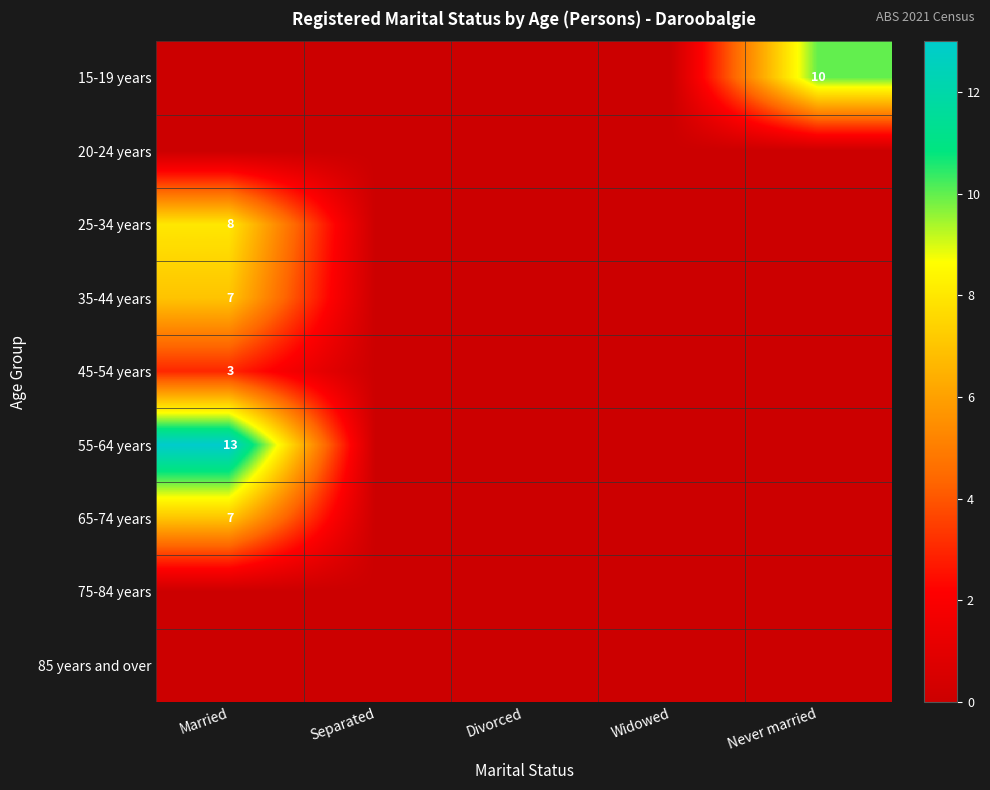

True or false: 45-54 years has a value of 5 at Married.

False